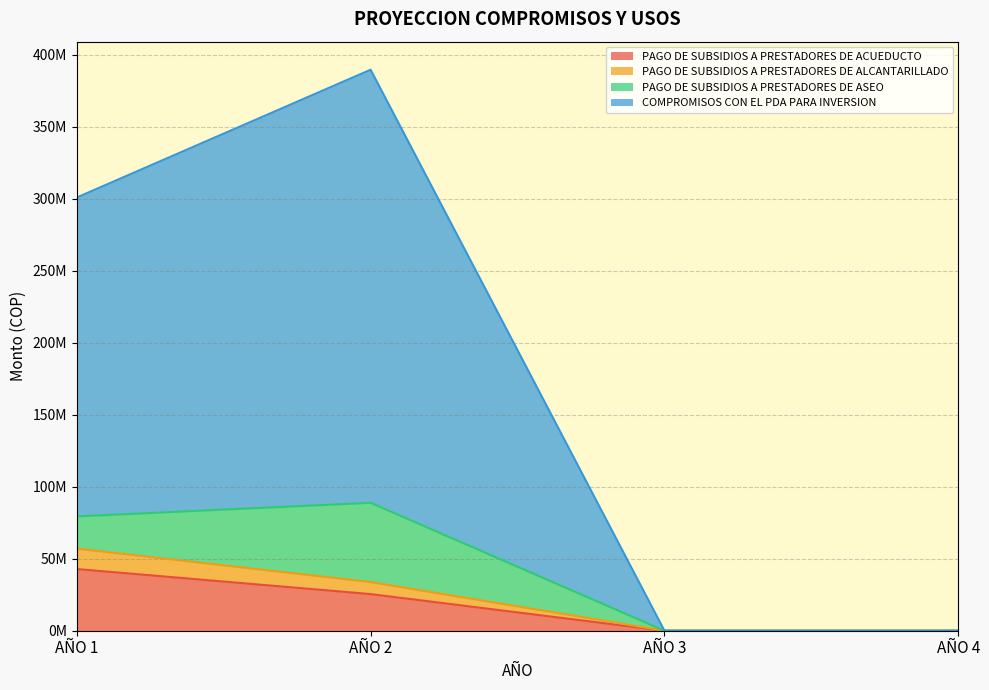

Where is PAGO DE SUBSIDIOS A PRESTADORES DE ALCANTARILLADO nearest to the value 28509989?

AÑO 2